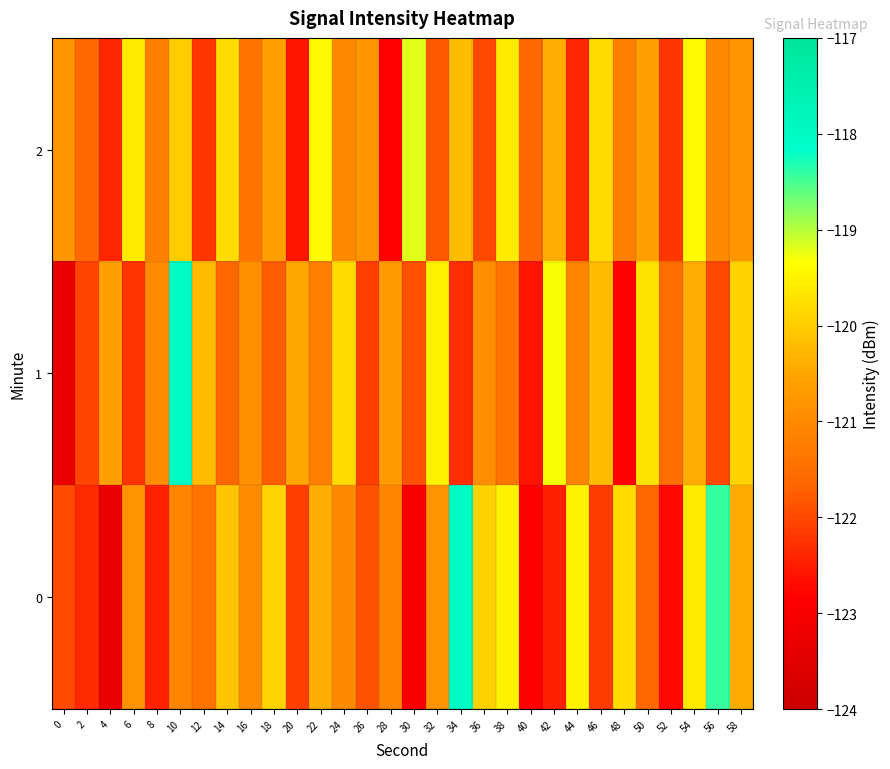

Rank the series by their maximum value, from highest to lowest.

1, 0, 2